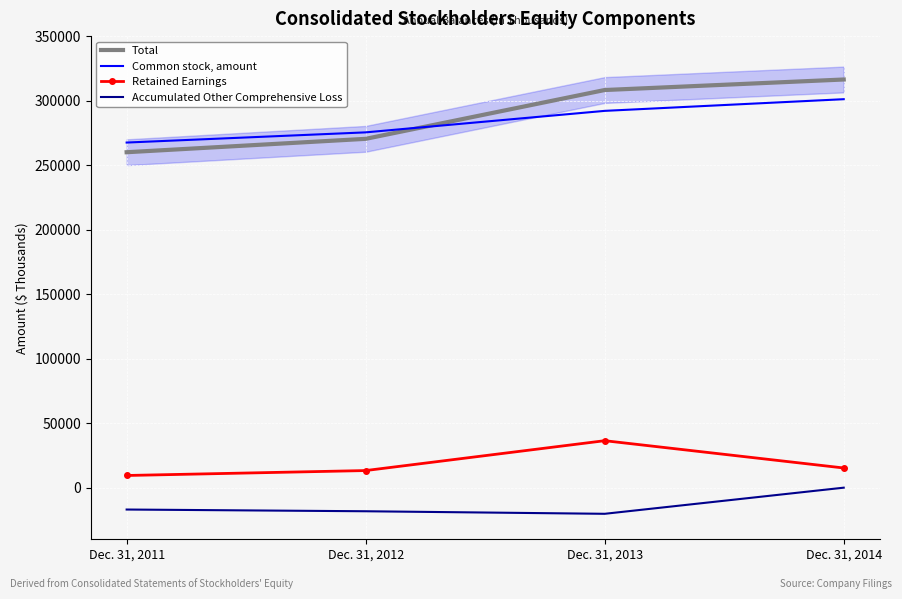

How many values in the Total series are below 308214?

2